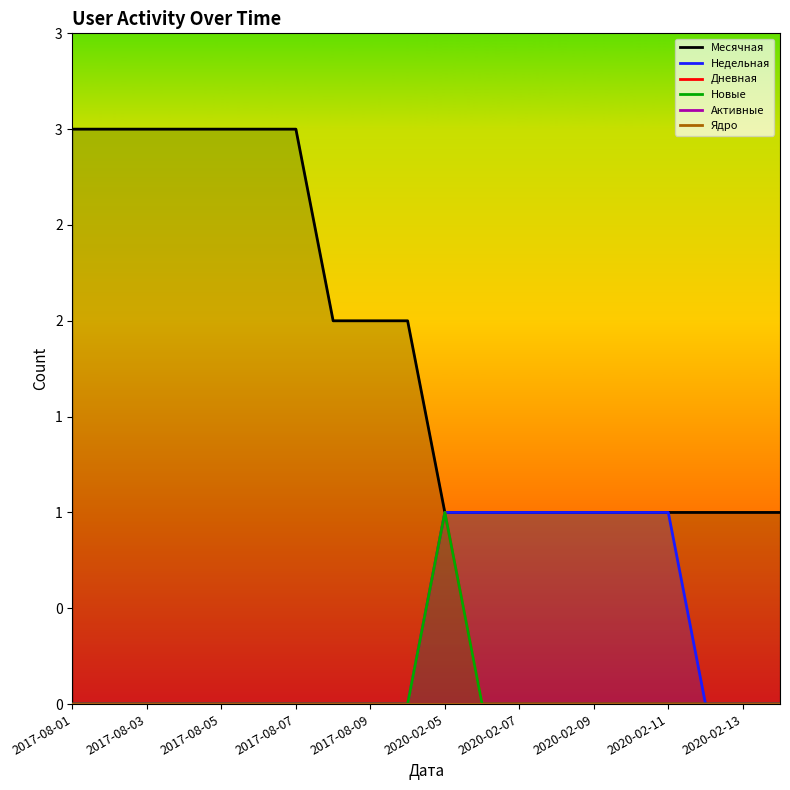

True or false: Месячная and Ядро cross at least once.

False